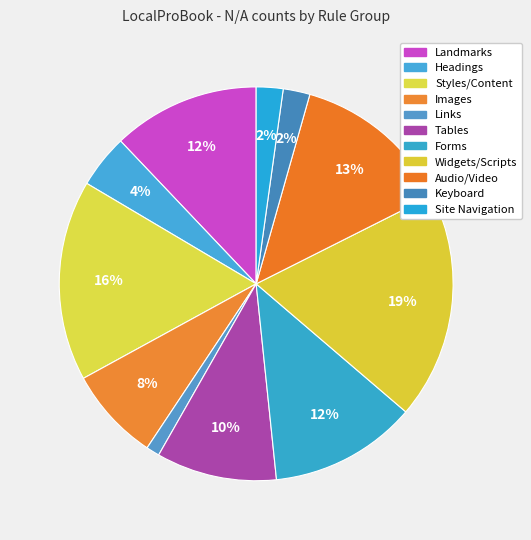

How many slices are in this pie chart?

11